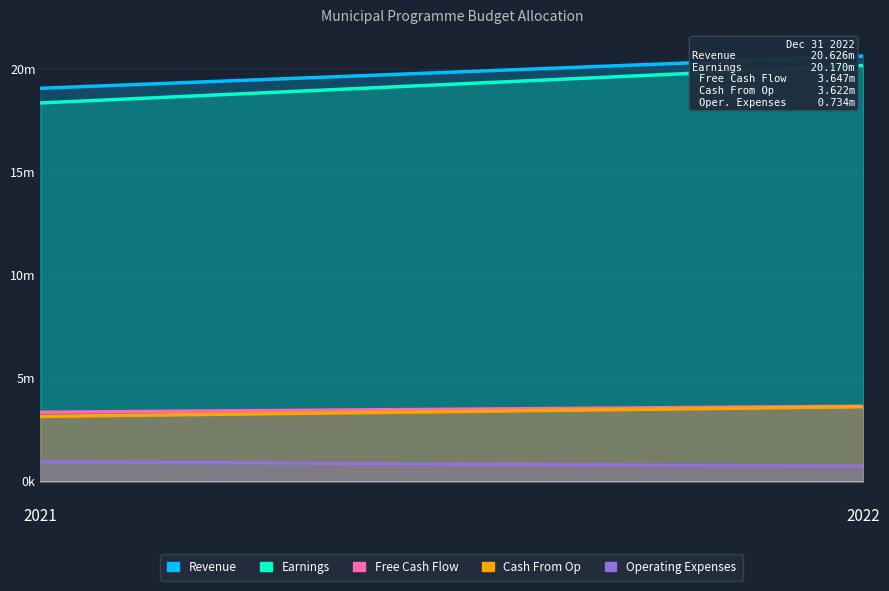

True or false: Revenue has a value of 19065652.1 at 2021.

True